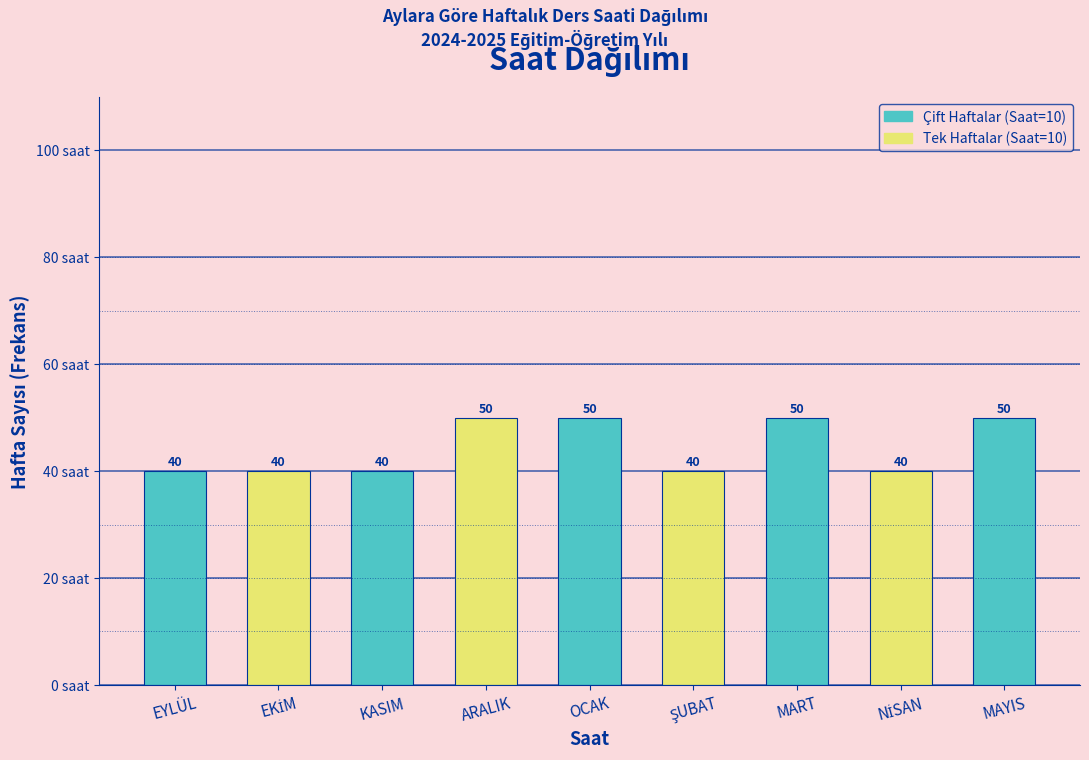

Reading right to left, transcribe all the data shown in this chart.

50	40	50	40	50	50	40	40	40